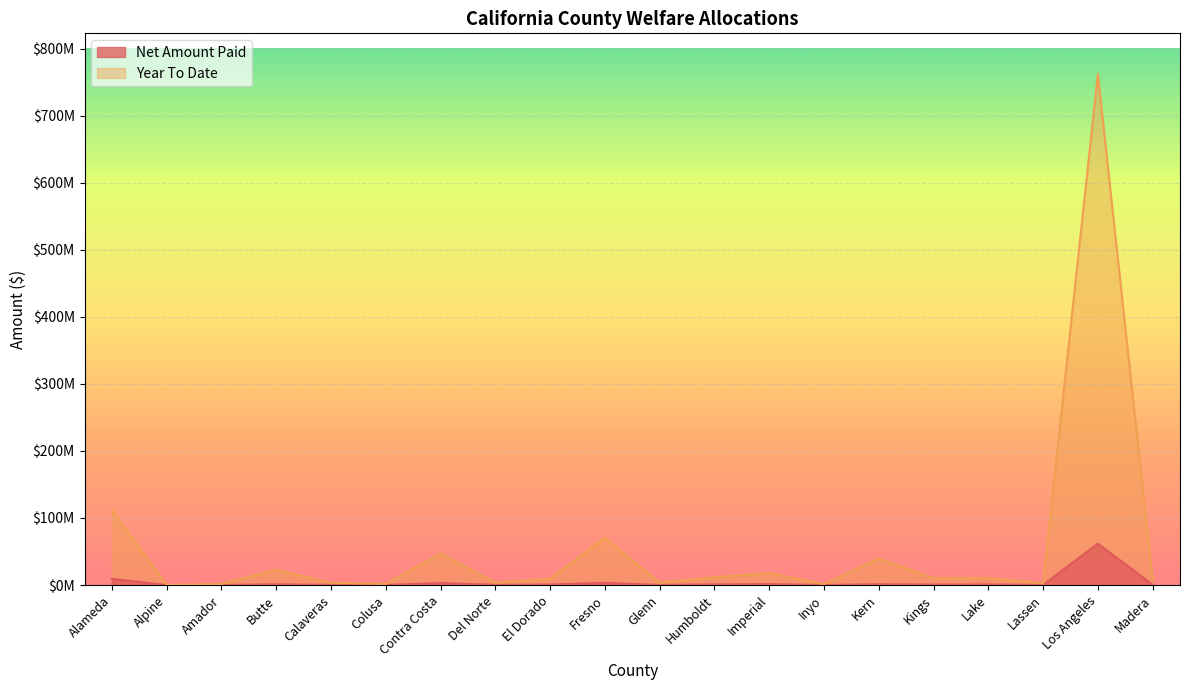

What is the lowest value of the Year To Date series?

251612.8